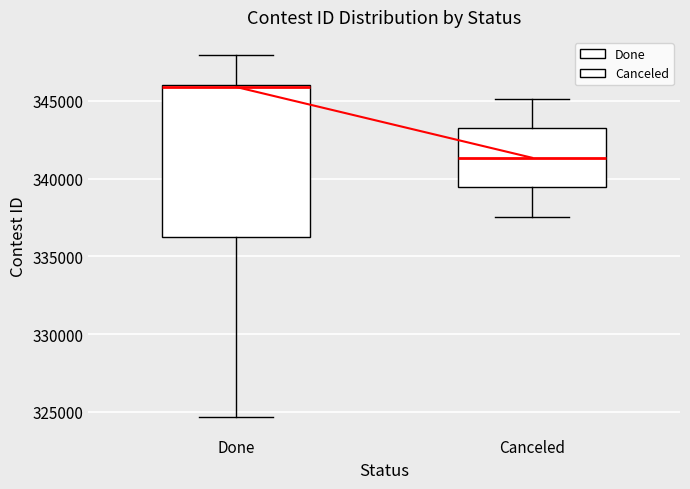

Reading left to right, transcribe this box plot: for each box, give where its median line is, the range the box spans, and where its two whiskers end, as read against the y-axis. The values are not printed on the chart, so give them approximately, as read against the axis.

Done: median 346000 (just below the box's upper edge), box 336000 to 346000, whiskers 324500 to 348000
Canceled: median 341500, box 339500 to 343000, whiskers 337500 to 345000